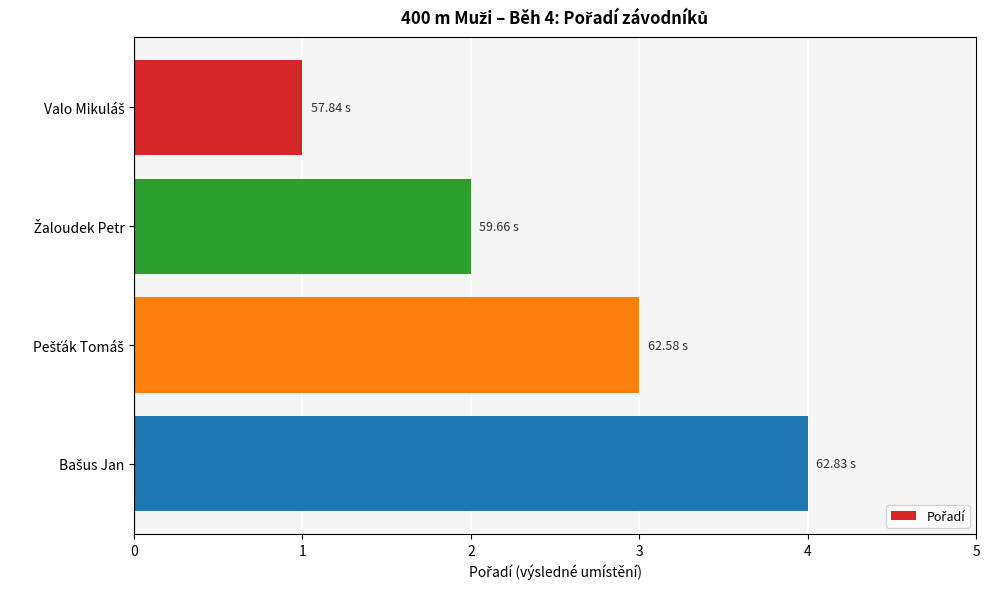

How many values are below 3?

2